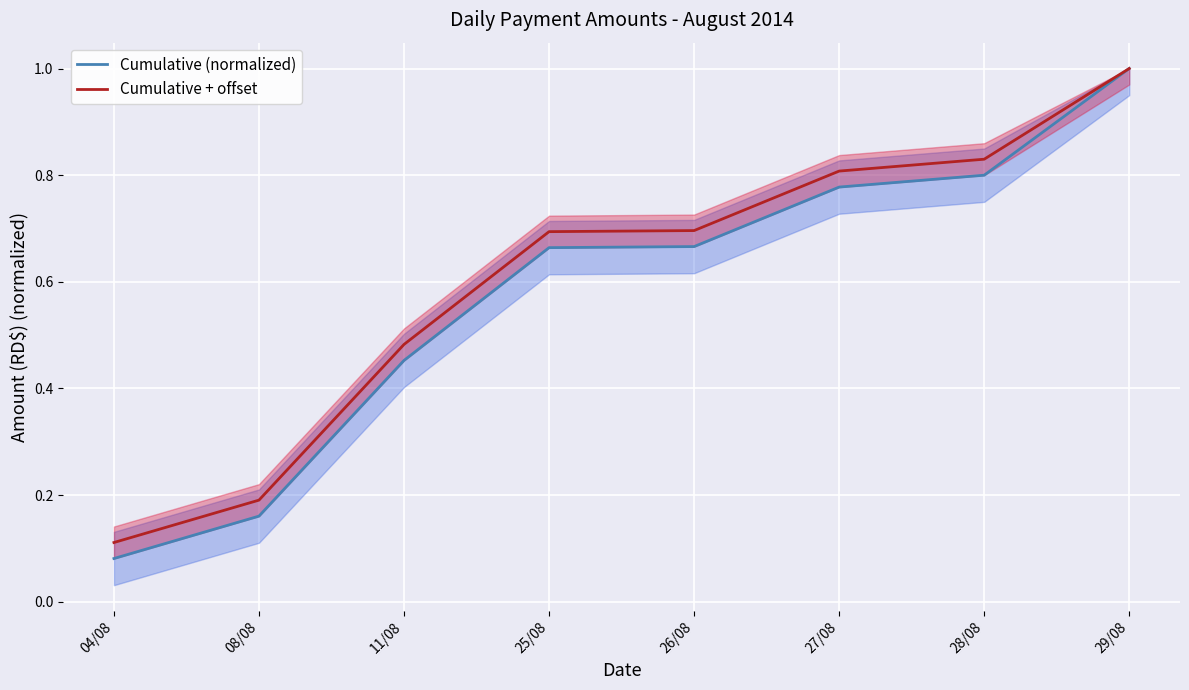

What are all the series names shown in the legend?

Cumulative (normalized), Cumulative + offset